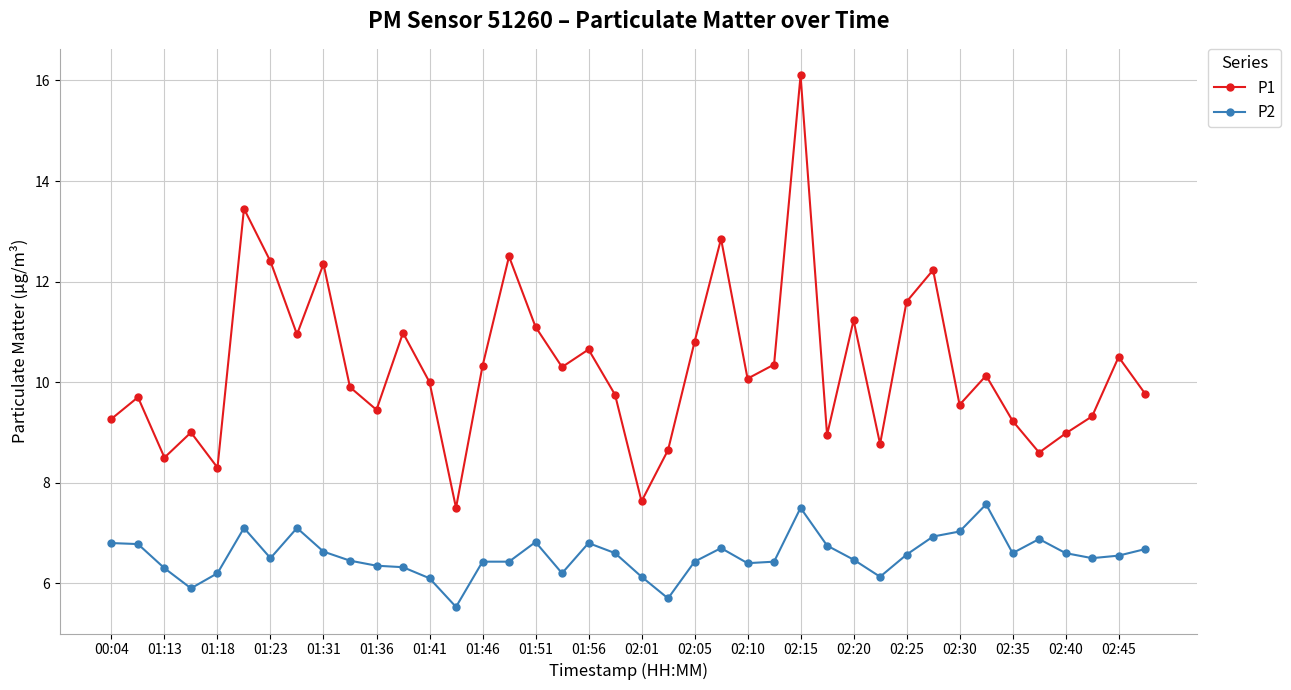

Rank the series by their maximum value, from highest to lowest.

P1, P2